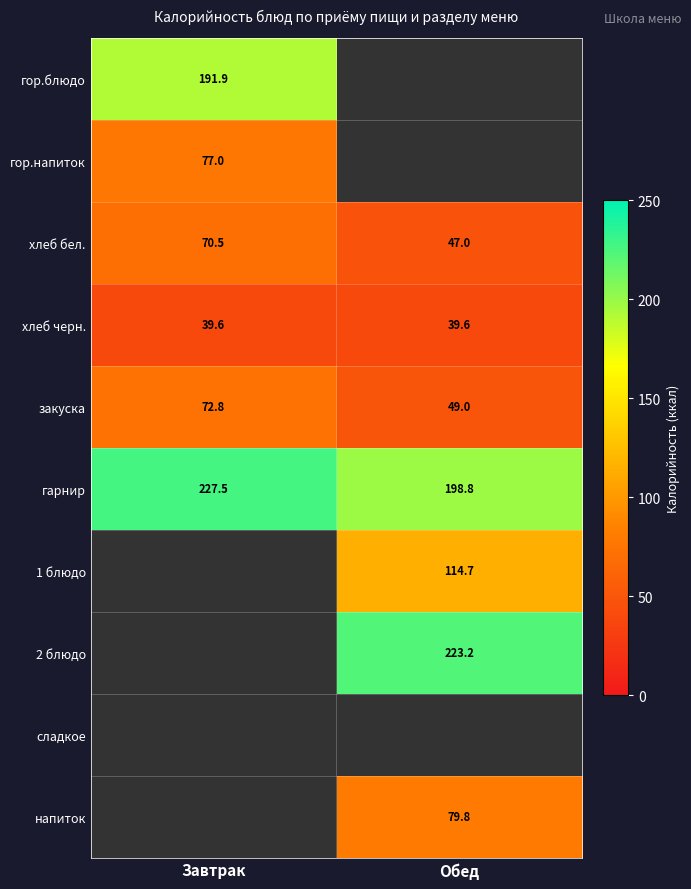

At which label does гарнир reach its minimum?

Обед